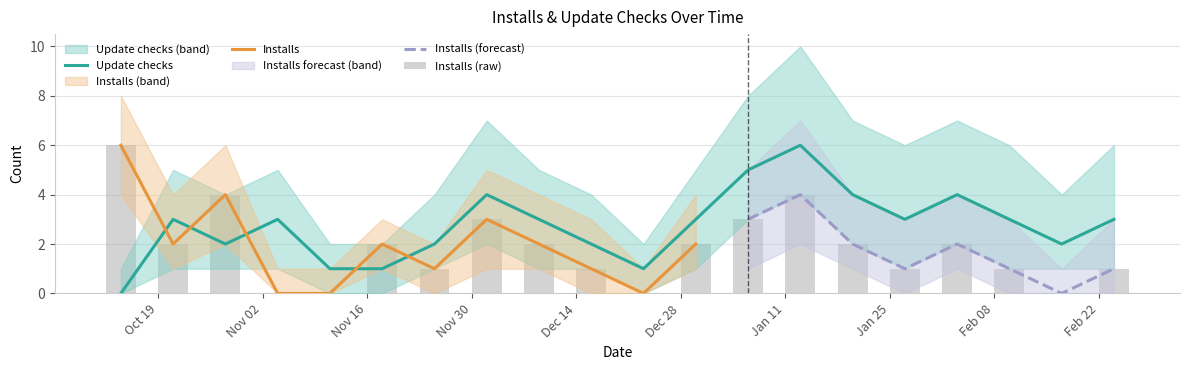

Where does the Update checks series first go above 3?

2020-12-02